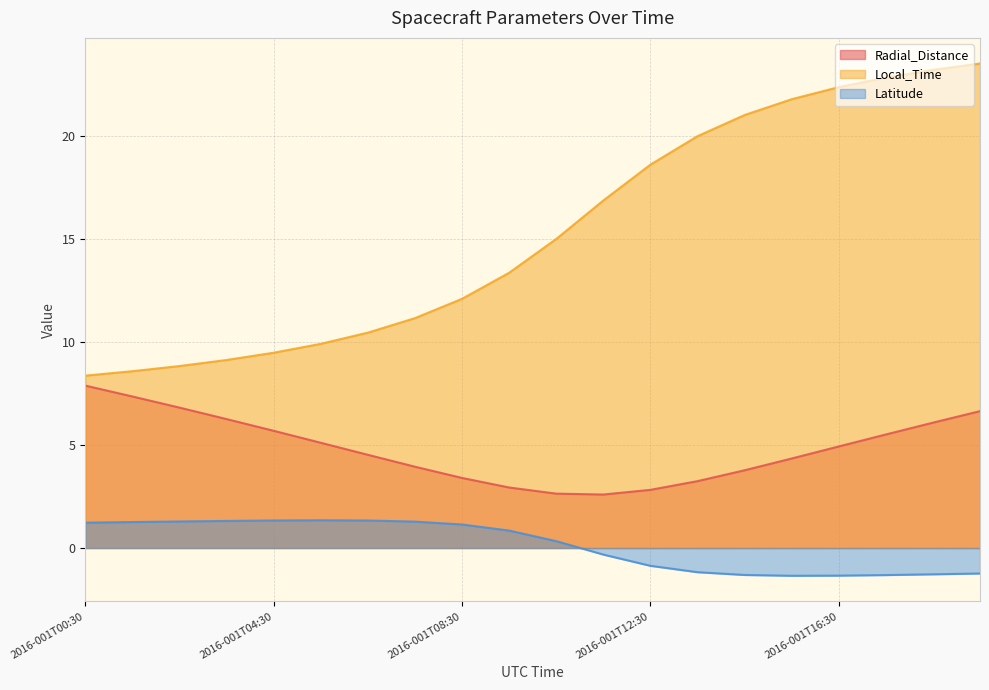

At which category is the sum across all series the highest?

2016-001T19:30